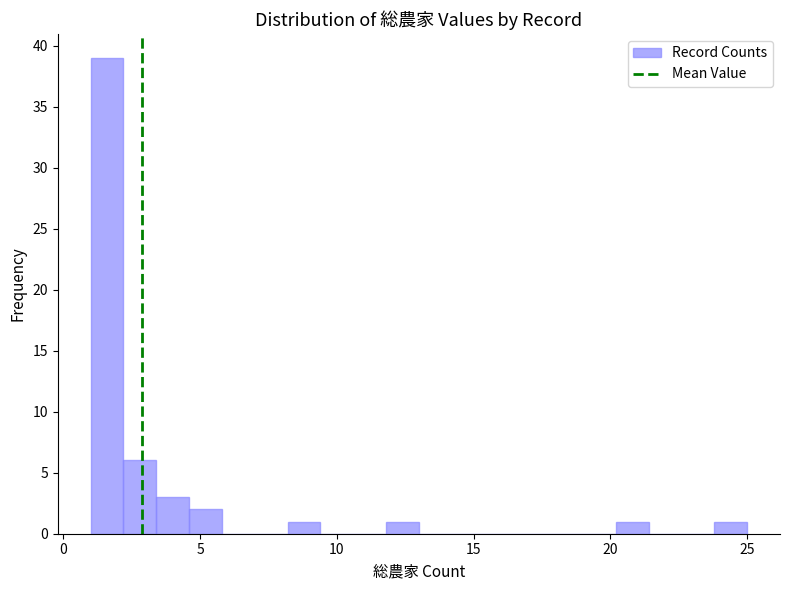

Read against the x-axis, roughly where is the centre of the tallest bar?

1.5